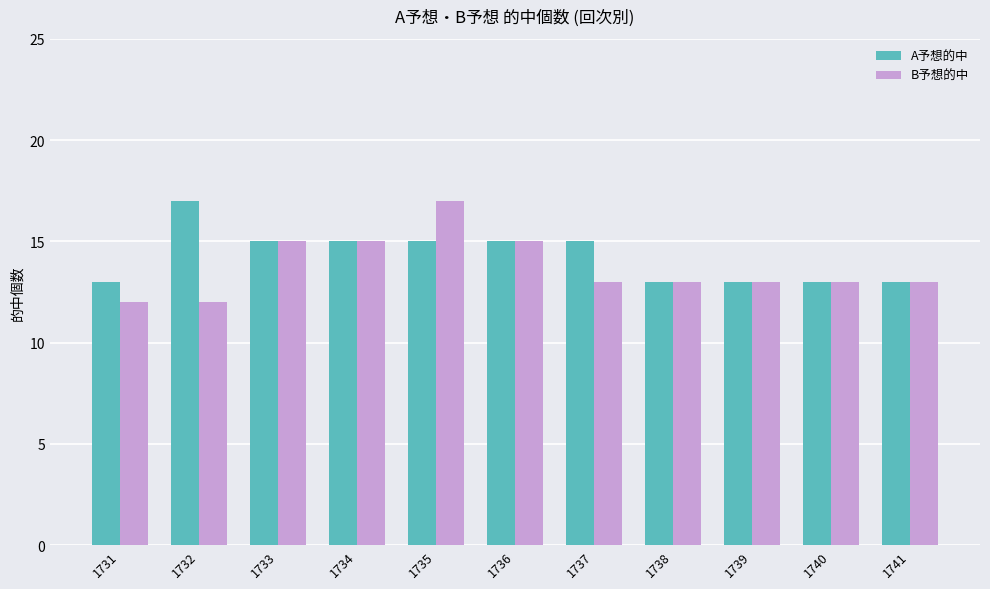

What is the total value across all series at 1734?

30